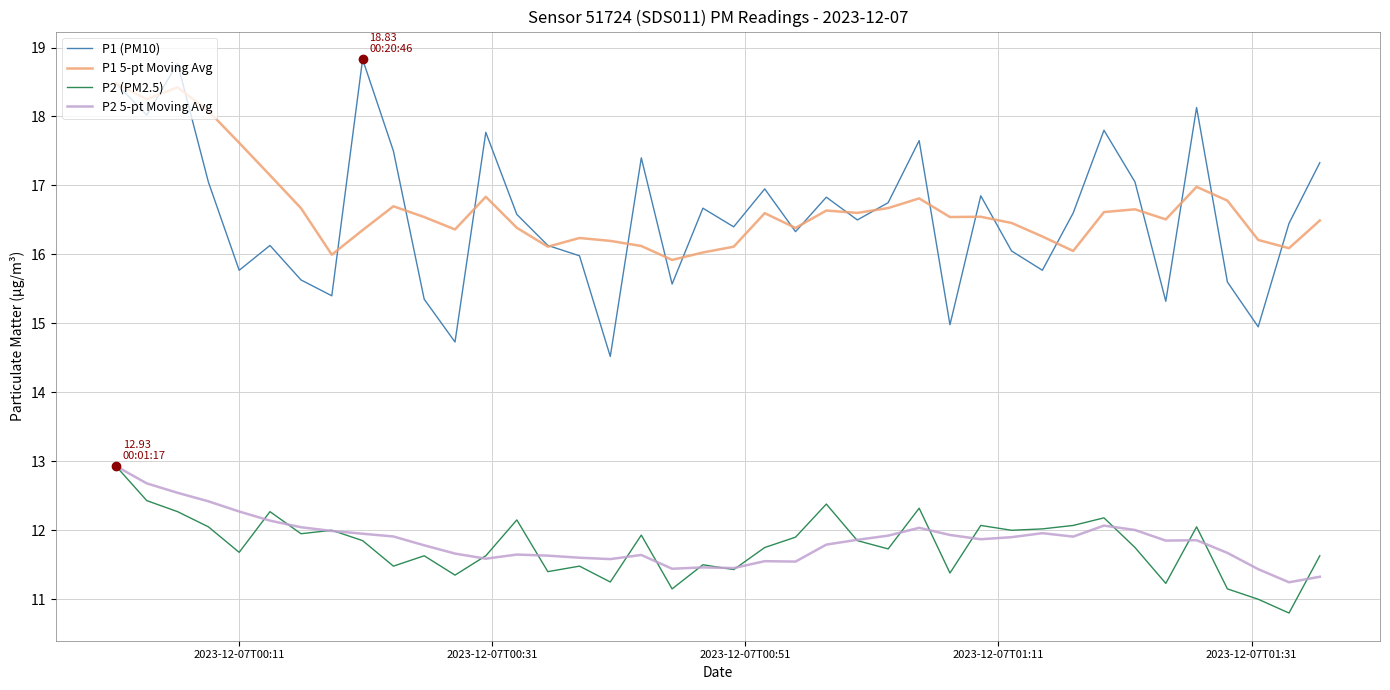

True or false: P1 5-pt Moving Avg and P2 (PM2.5) cross at least once.

False